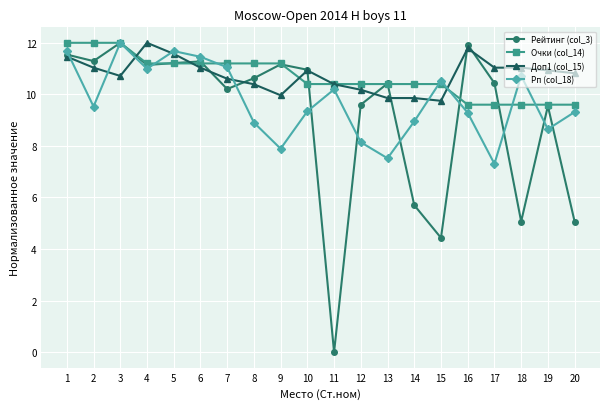

At which category does Доп1 (col_15) reach its first local valley?

3